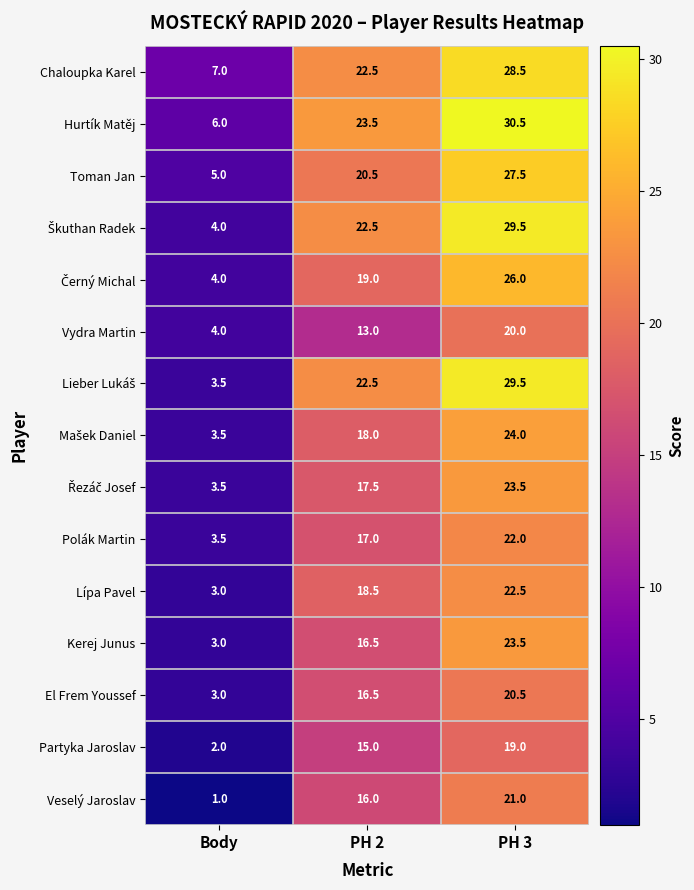

List the labels in order of Partyka Jaroslav value, largest first.

PH 3, PH 2, Body